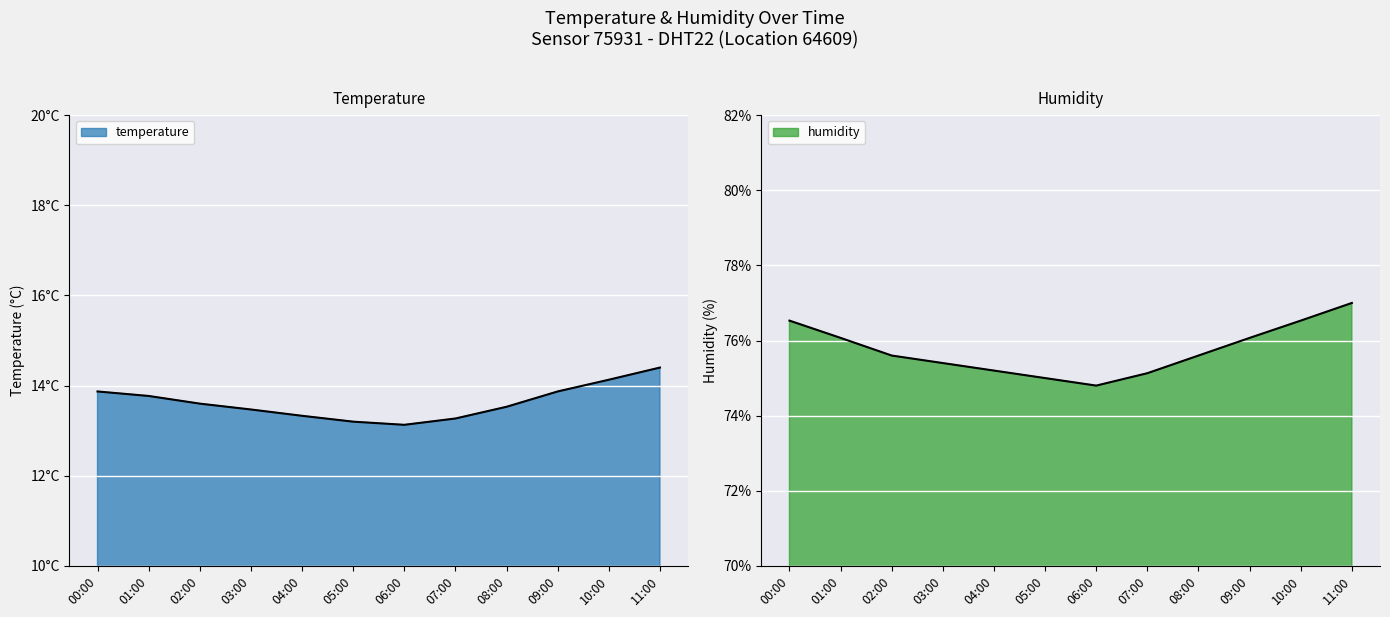

What is the difference between the maximum and minimum values in the temperature series?

1.3